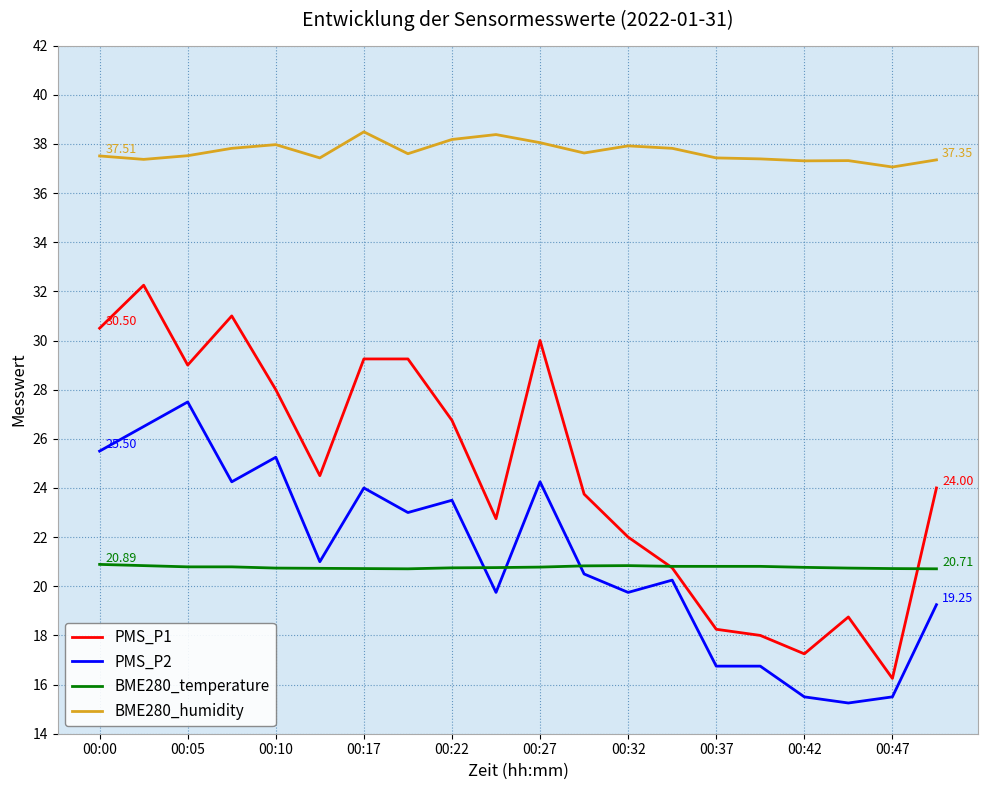

True or false: BME280_humidity and PMS_P1 intersect in this chart.

False